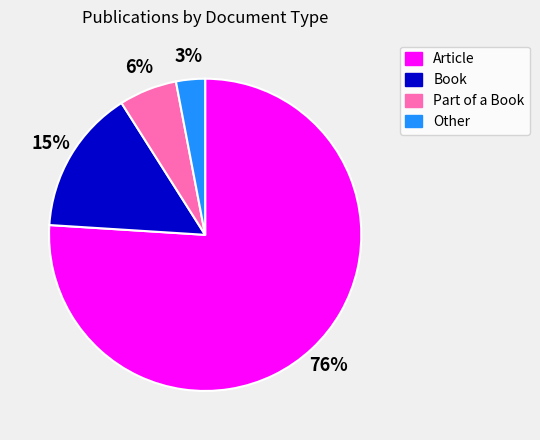

What is the smallest slice in the pie chart?

Other